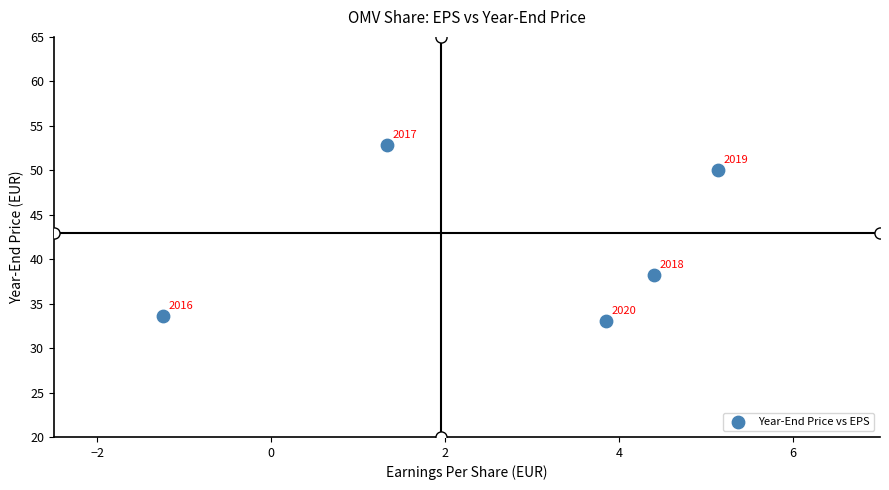

What is the average Y value?

41.5